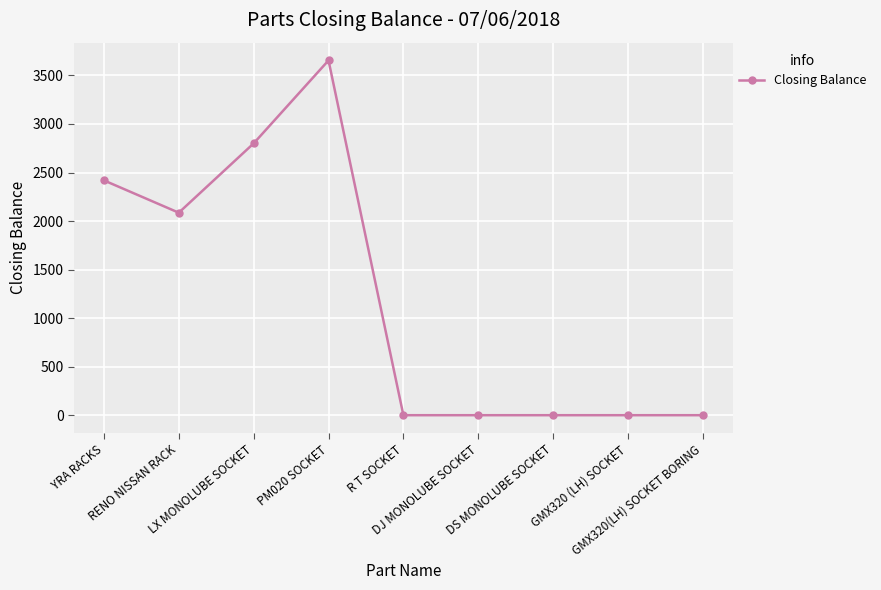

Reading right to left, what are all the values shown in this chart?

0	0	0	0	0	3655	2800	2086	2419